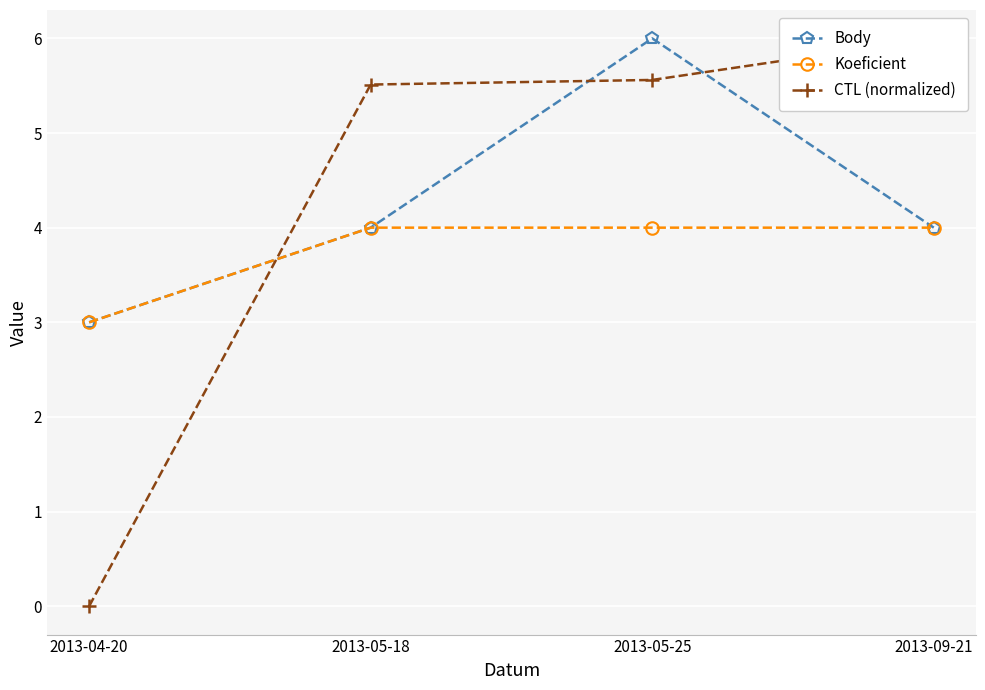

What are all the series names shown in the legend?

Body, Koeficient, CTL (normalized)